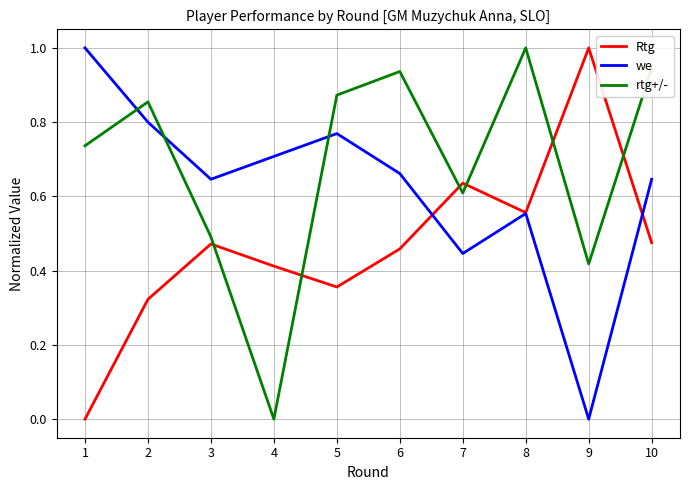

List the series in order of their overall mean, highest first.

rtg+/-, we, Rtg